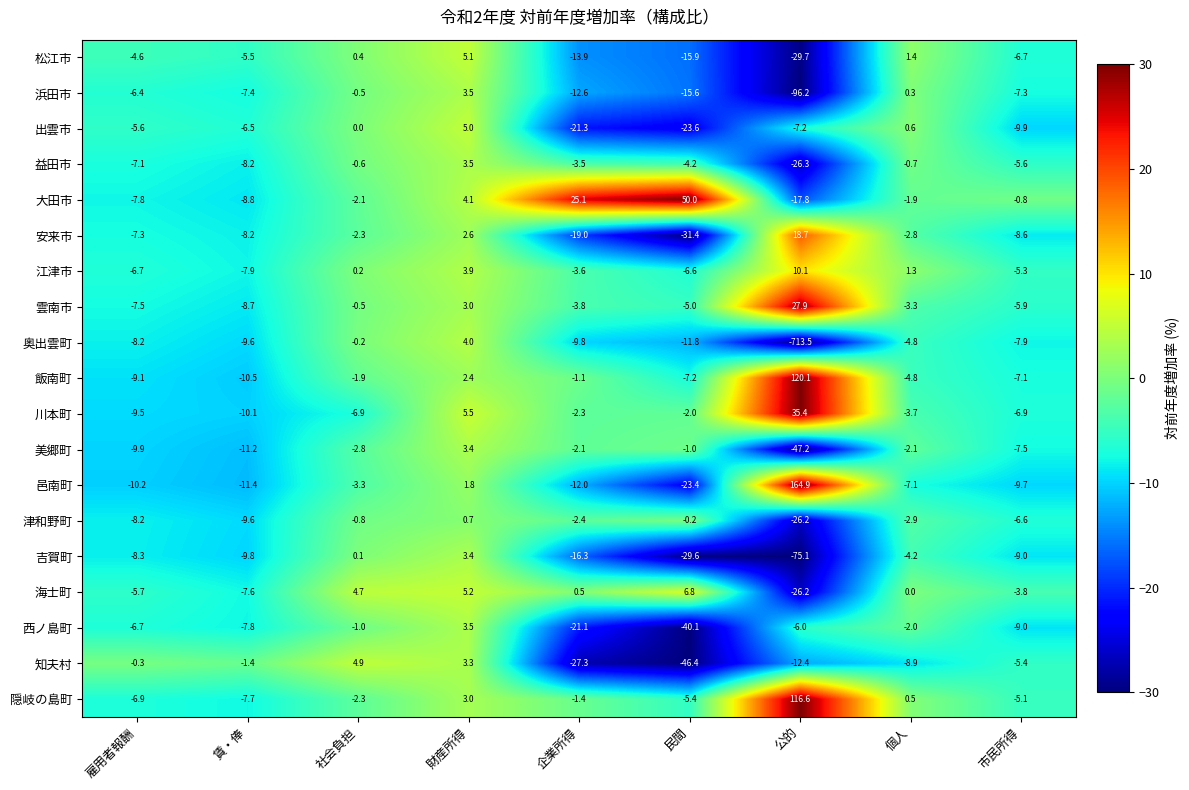

At how many categories does at least one series exceed 4?

5